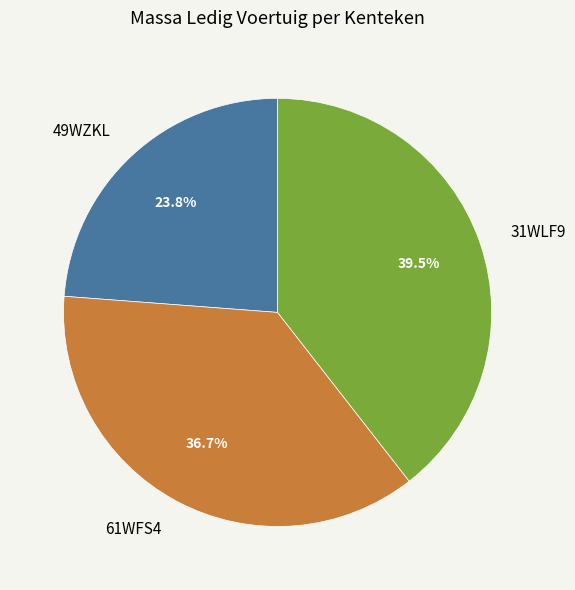

True or false: 61WFS4 accounts for 37% of the total.

True